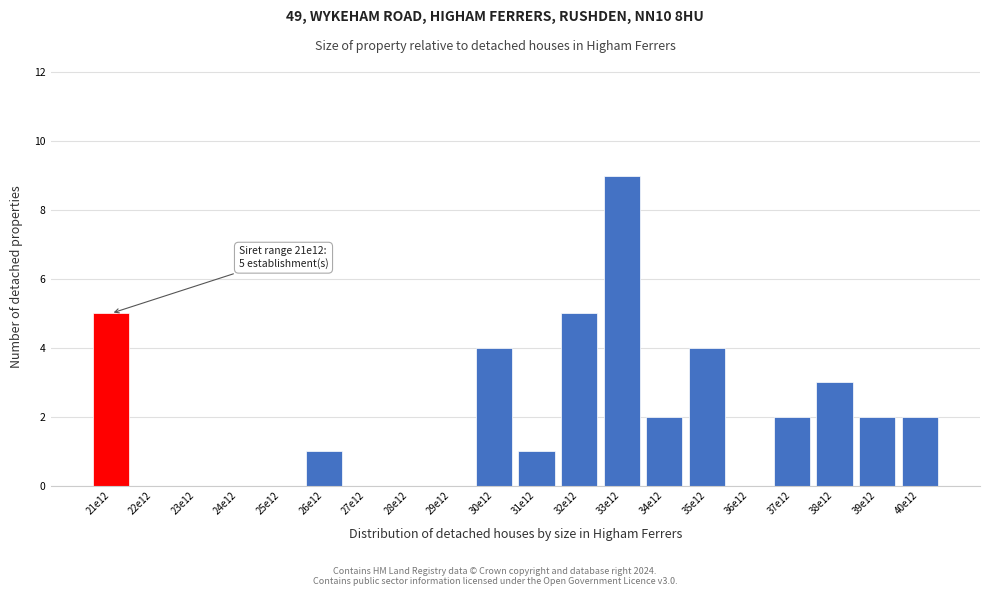

Reading right to left, transcribe all the data shown in this chart.

40e12=2	39e12=2	38e12=3	37e12=2	36e12=0	35e12=4	34e12=2	33e12=9	32e12=5	31e12=1	30e12=4	29e12=0	28e12=0	27e12=0	26e12=1	25e12=0	24e12=0	23e12=0	22e12=0	21e12=5